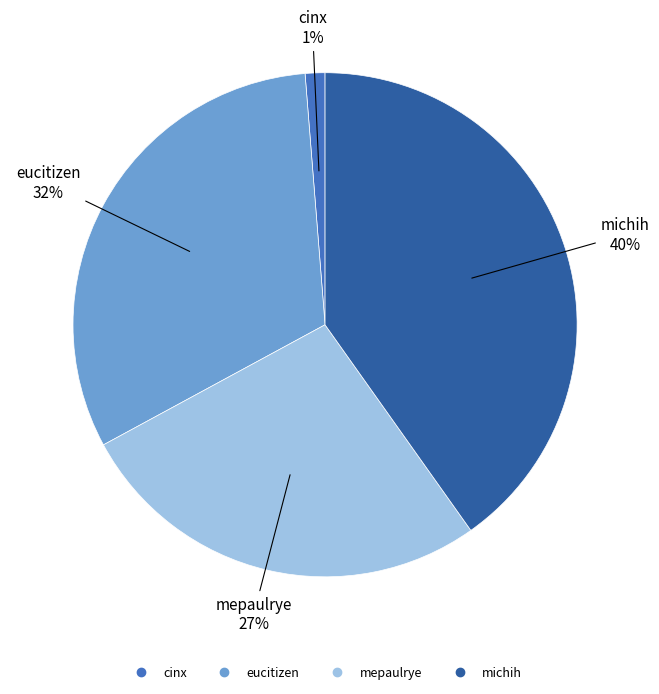

To the nearest percent, what percentage of the pie is eucitizen?

32%